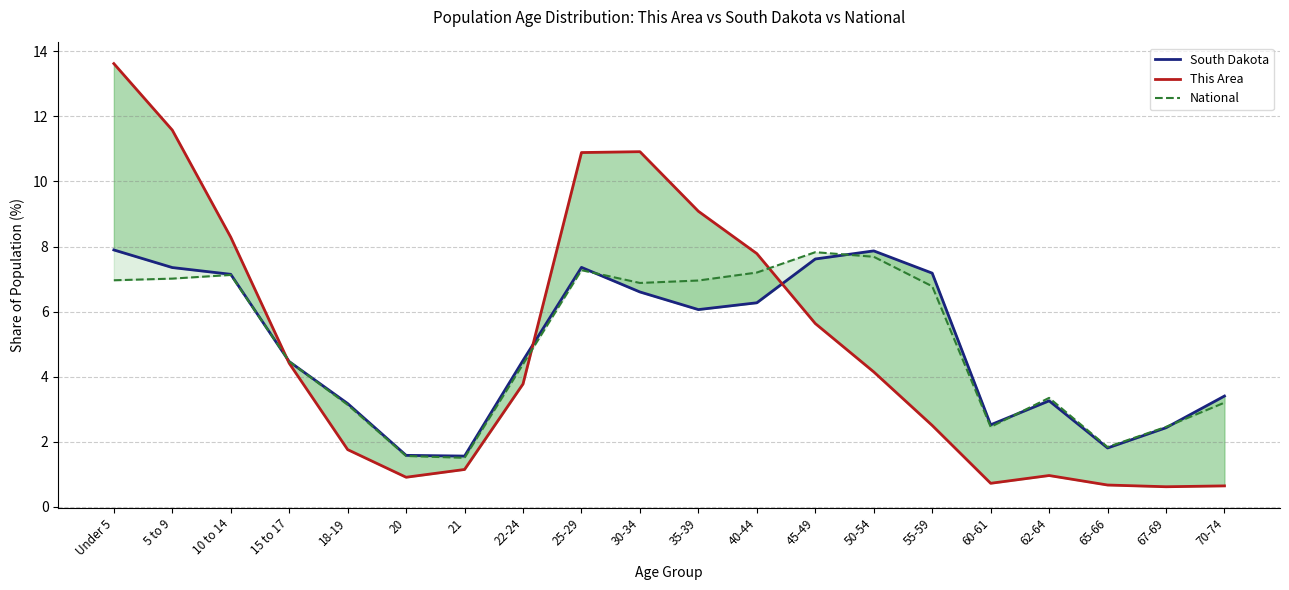

What is the minimum value for National?

1.5